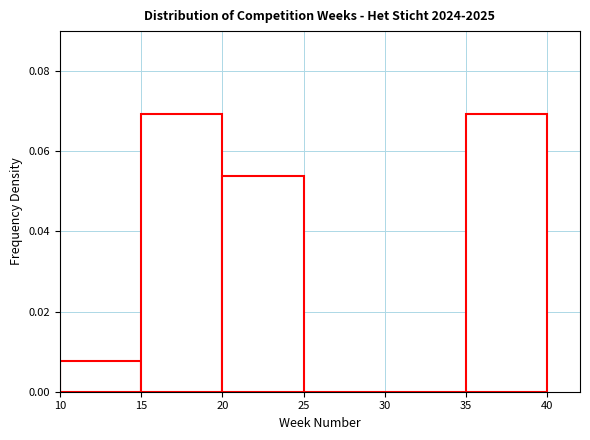

How tall is the bar that spans 35 to 40 on the x-axis? The values are not printed on the chart, so give them approximately, as read against the axis.

0.070